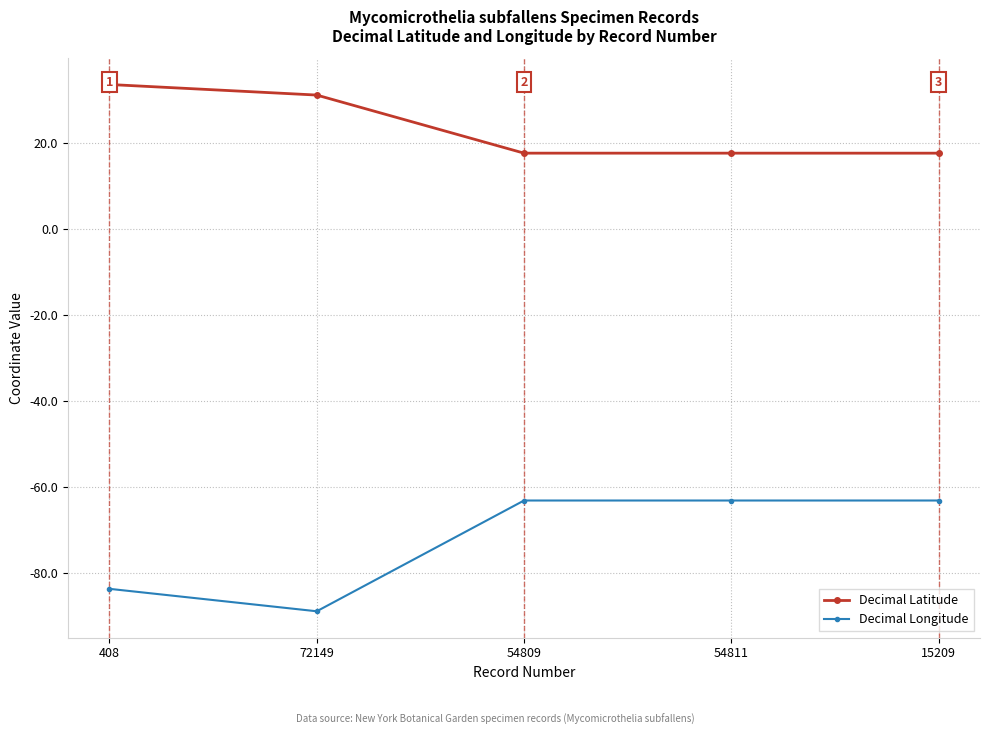

True or false: Decimal Longitude and Decimal Latitude intersect in this chart.

False